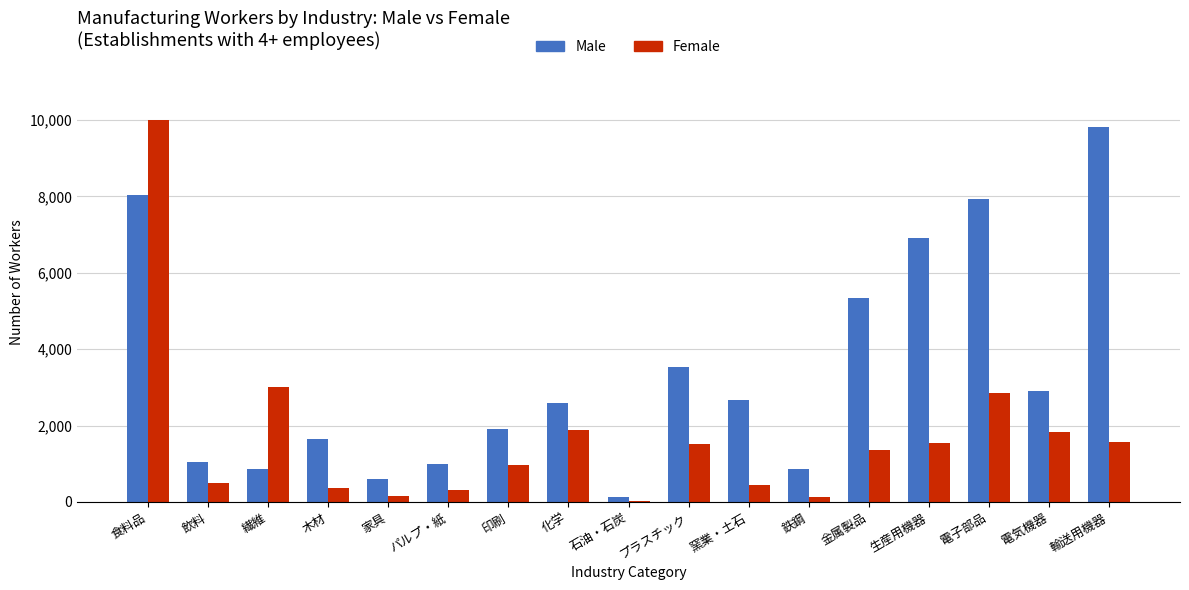

Is it true that Female equals 150 at 家具?

True